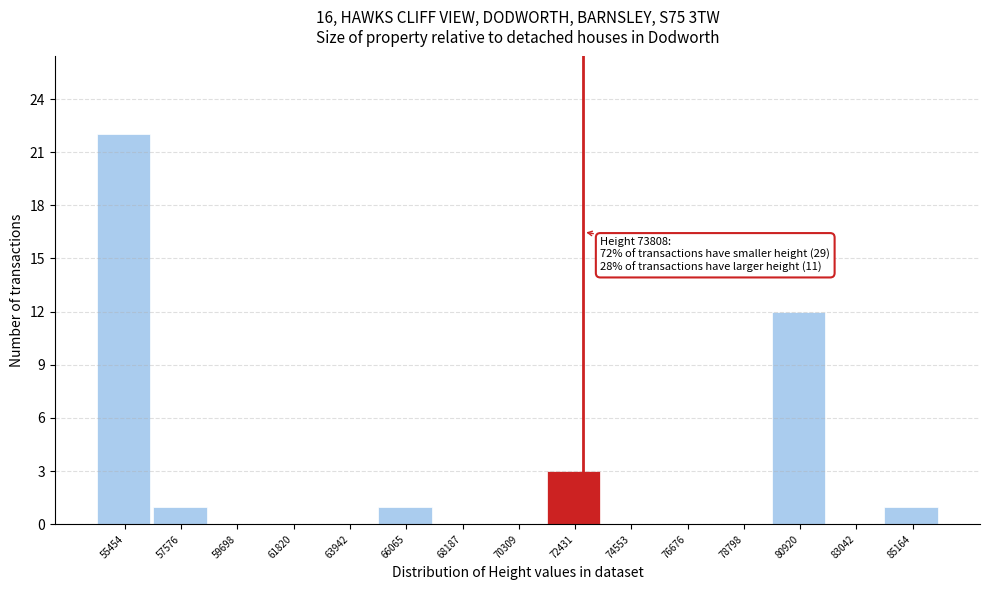

Reading left to right, transcribe all the data shown in this chart.

55454=22	57576=1	59698=0	61820=0	63942=0	66065=1	68187=0	70309=0	72431=3	74553=0	76676=0	78798=0	80920=12	83042=0	85164=1